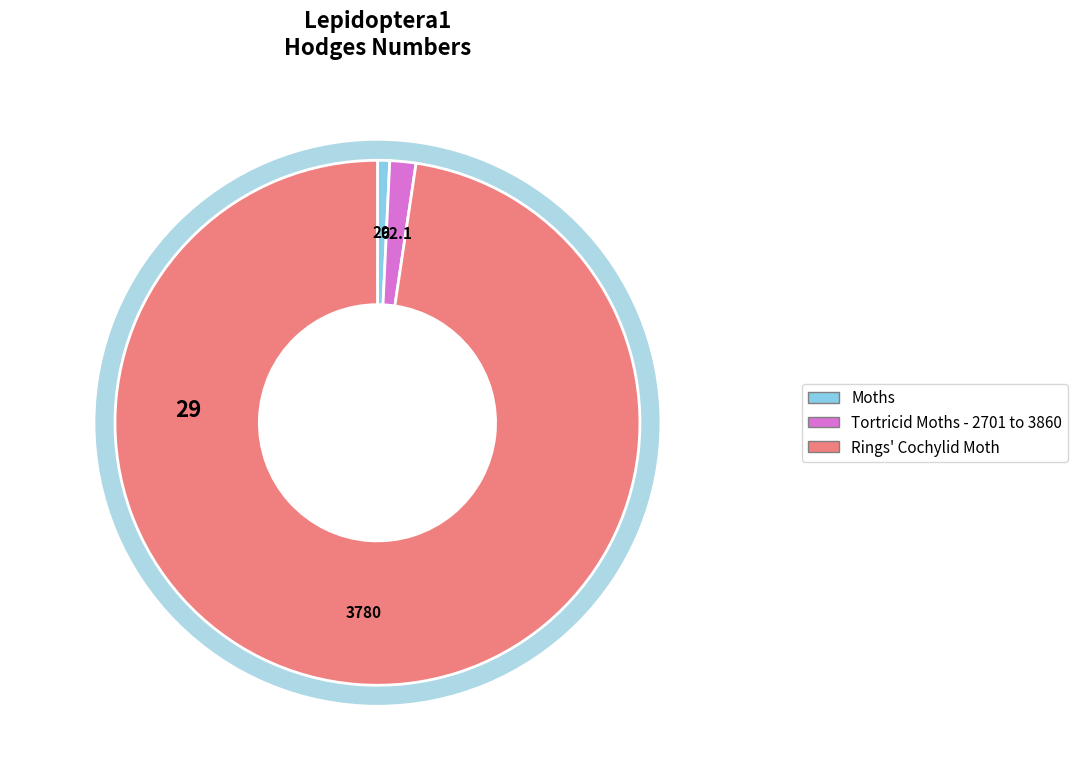

True or false: Rings' Cochylid Moth accounts for 98% of the total.

True